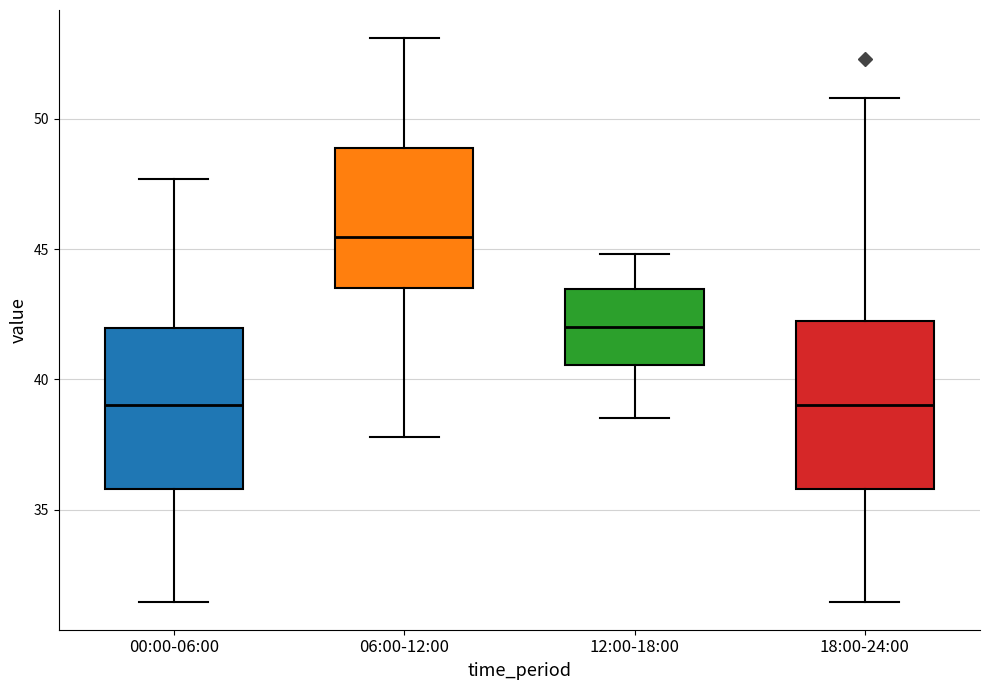

Reading left to right, transcribe this box plot: for each box, give where its median line is, the range the box spans, and where its two whiskers end, as read against the y-axis. The values are not printed on the chart, so give them approximately, as read against the axis.

00:00-06:00: median 39.0, box 36.0 to 42.0, whiskers 31.5 to 47.5
06:00-12:00: median 45.5, box 43.5 to 49.0, whiskers 38.0 to 53.0
12:00-18:00: median 42.0, box 40.5 to 43.5, whiskers 38.5 to 45.0
18:00-24:00: median 39.0, box 36.0 to 42.0, whiskers 31.5 to 51.0